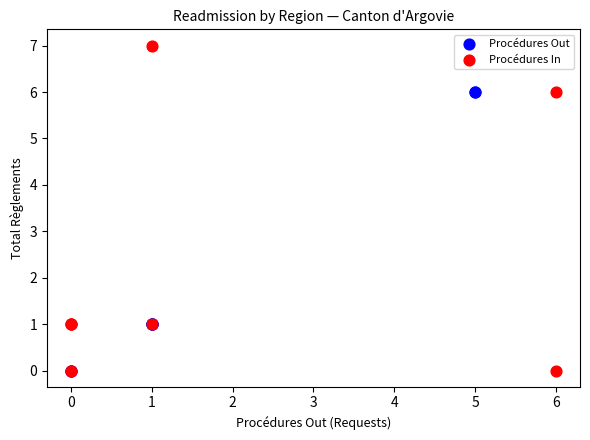

What are all the series names shown in the legend?

Procédures Out, Procédures In